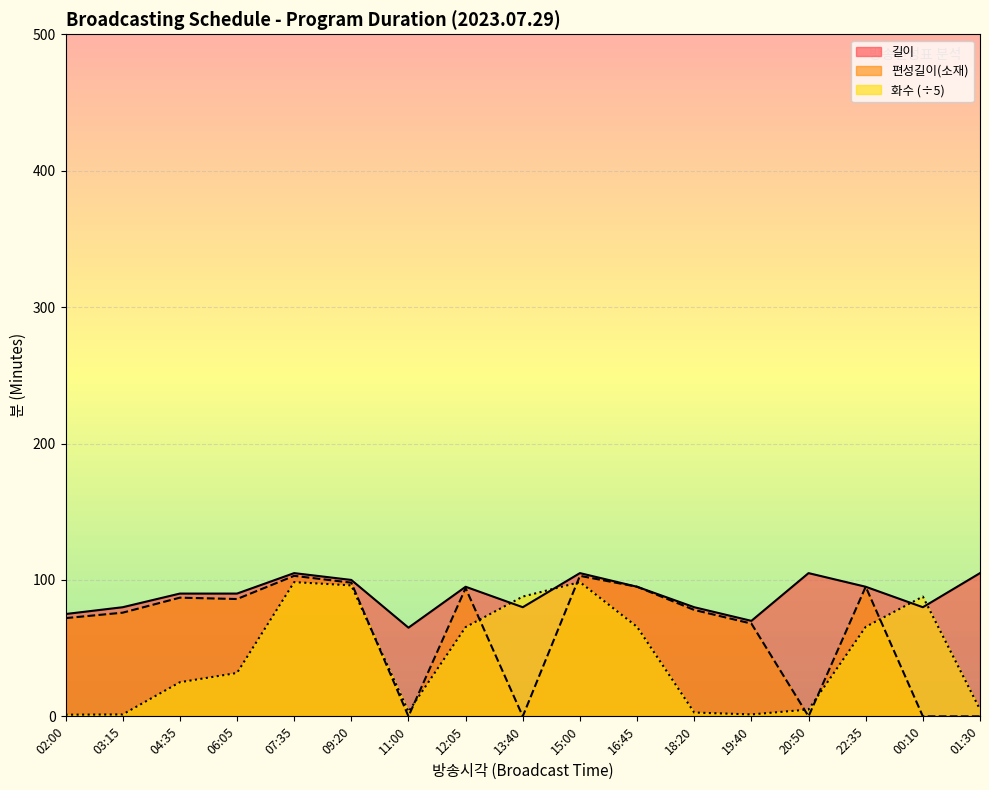

What is the difference between the 길이 values at 06:05 and 03:15?

10.0